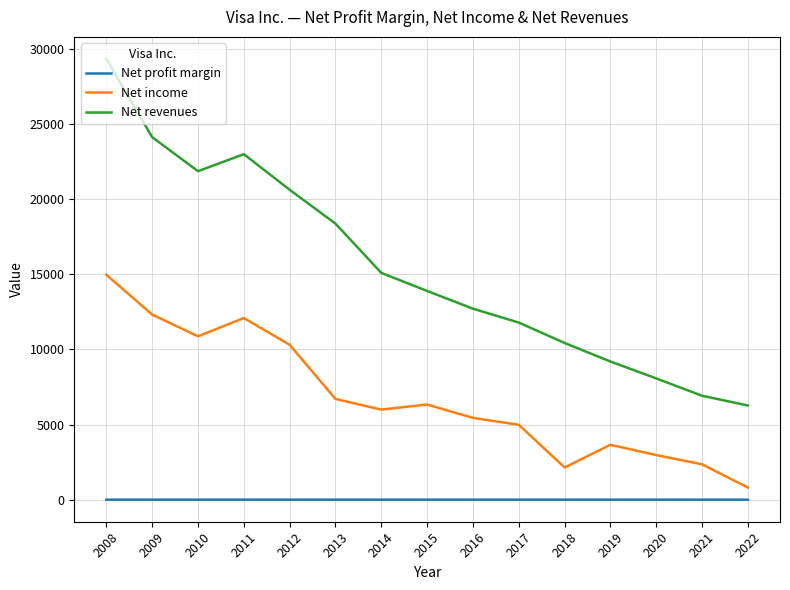

How many series are shown in this chart?

3